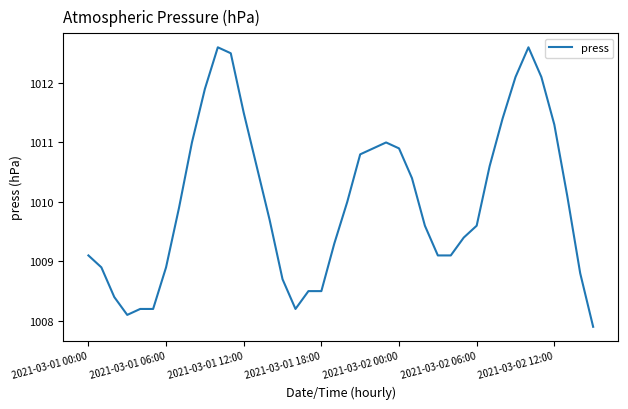

What is the maximum value shown in the chart?

1012.6